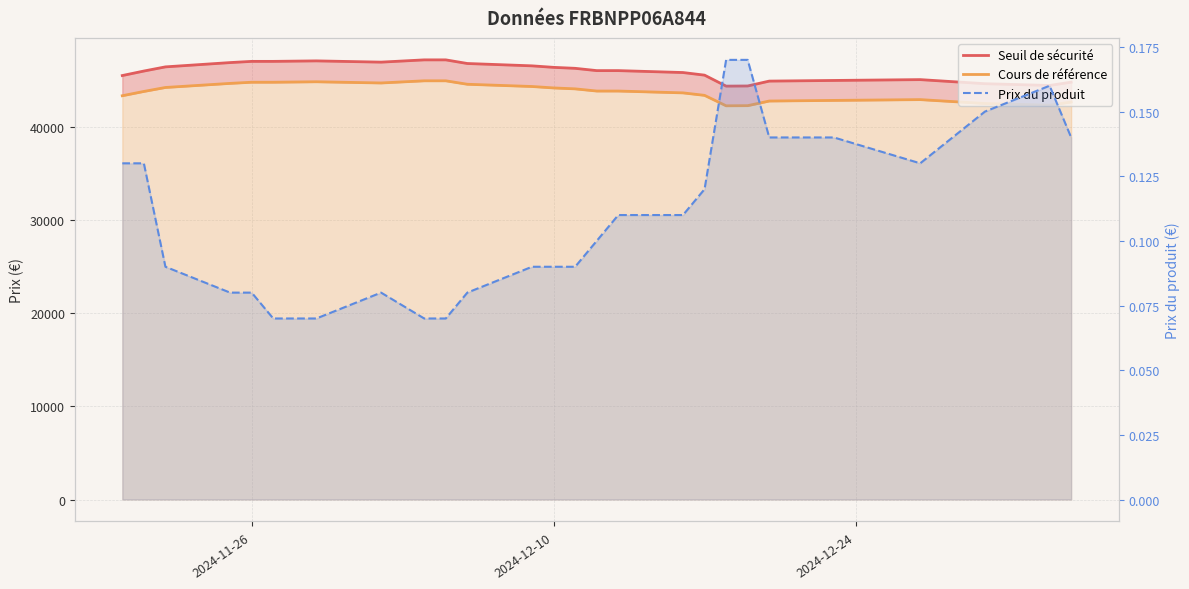

Reading left to right, transcribe all the data shown in this chart.

Seuil de sécurité: 45578.9	46063.9	46511.3	46973.4	47103.3	47103.3	47156.2	47021.1	47264.7	47264.7	46874.6	46622.0	46460.2	46356.0	46109.8	46109.8	45903.4	45622.4	44443.2	44459.4	44982.3	45052.3	45141.8	44702.4	44511.9	44868.7
Cours de référence: 43408.5	43870.3	44296.5	44736.6	44860.3	44860.3	44910.7	44782.0	45014.0	45014.0	44642.5	44401.9	44247.8	44148.6	43914.1	43914.1	43717.5	43449.9	42326.9	42342.2	42840.3	42906.9	42992.2	42573.7	42392.3	42732.1
Prix du produit: 0.1	0.1	0.1	0.1	0.1	0.1	0.1	0.1	0.1	0.1	0.1	0.1	0.1	0.1	0.1	0.1	0.1	0.1	0.2	0.2	0.1	0.1	0.1	0.1	0.2	0.1